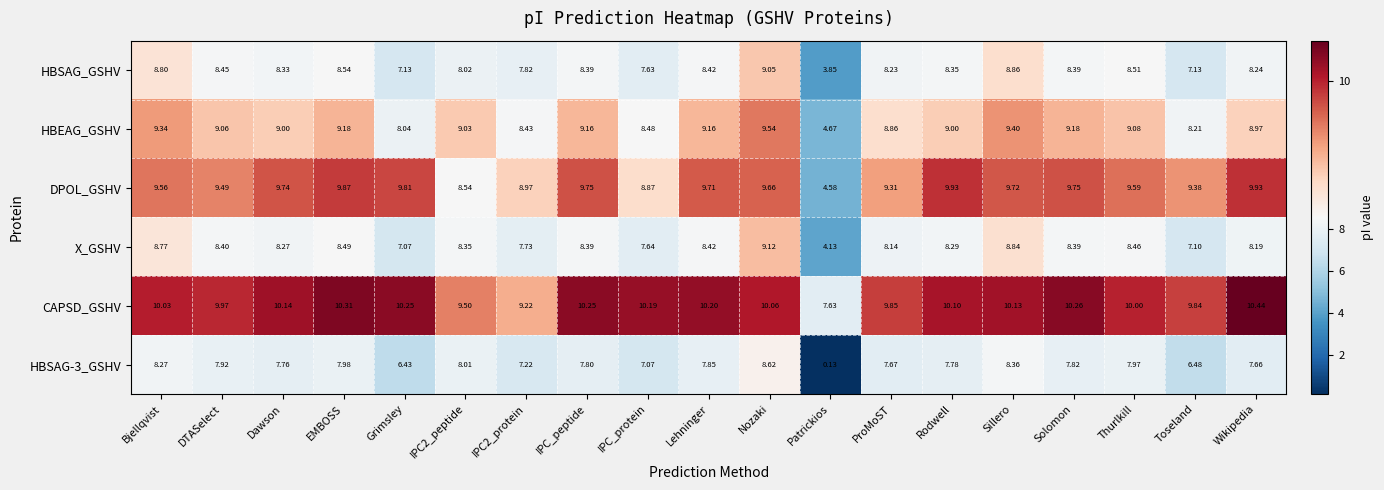

What is the total value across all series at DTASelect?

53.3